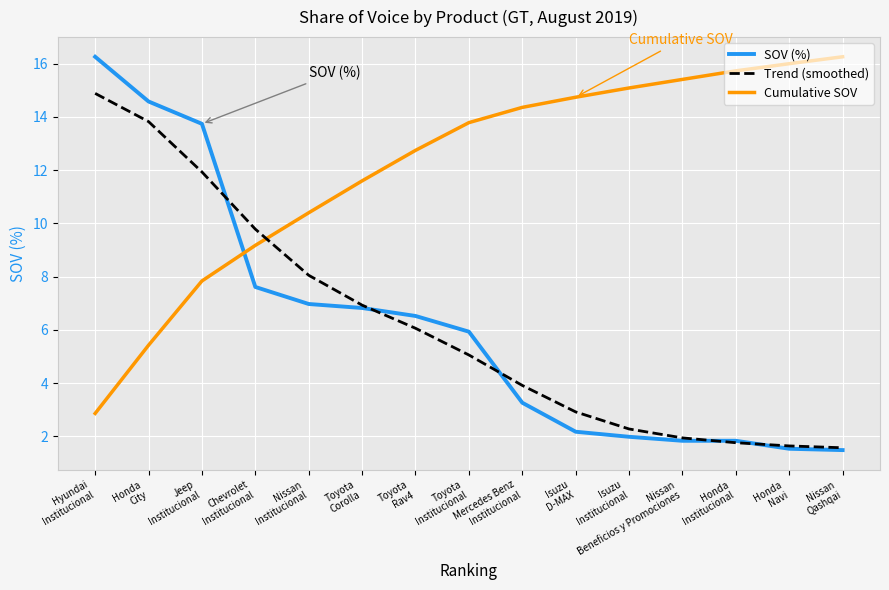

True or false: Trend (smoothed) and SOV (%) cross at least once.

True